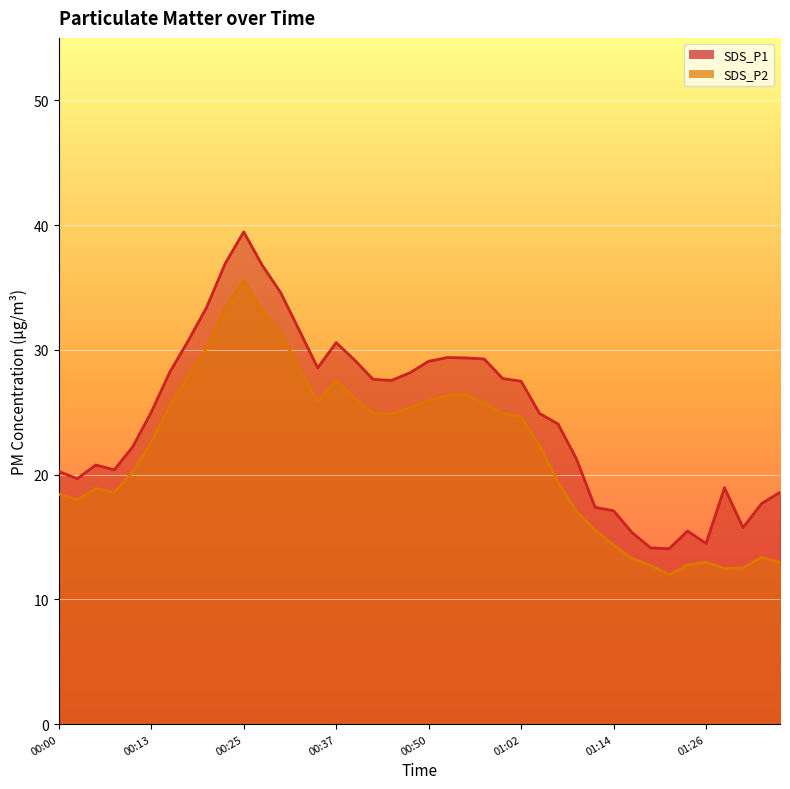

Is the value of SDS_P2 at 00:08 greater than the value of SDS_P1 at 00:20?

No